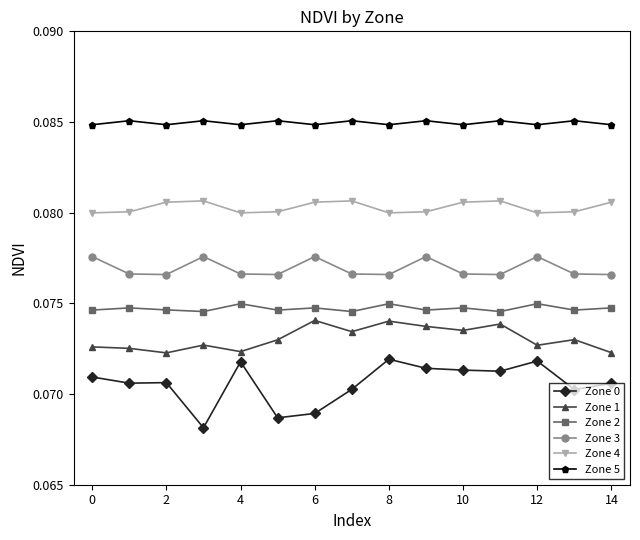

How many Zone 0 values are between 0 and 1?

15